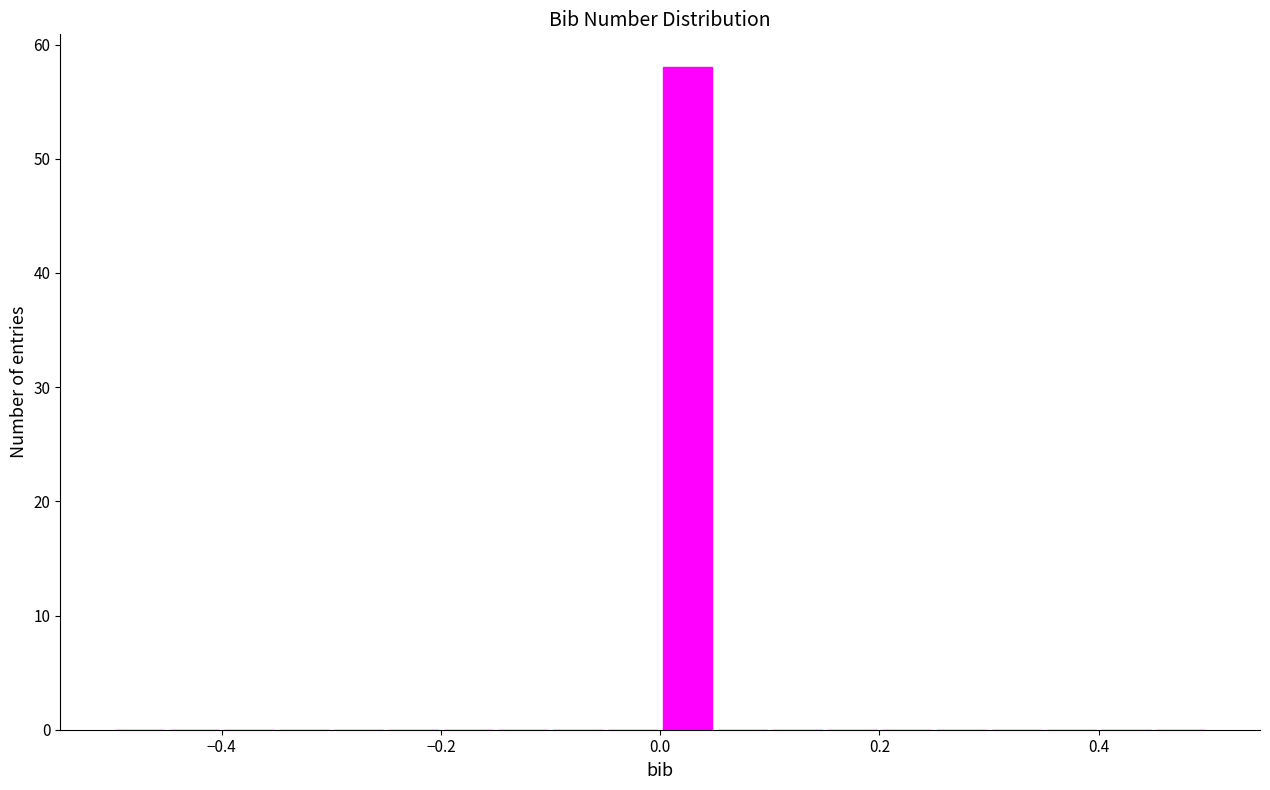

Around what value on the x-axis is the tallest bar? Give the approximate position of its centre, as read against the axis.

0.02